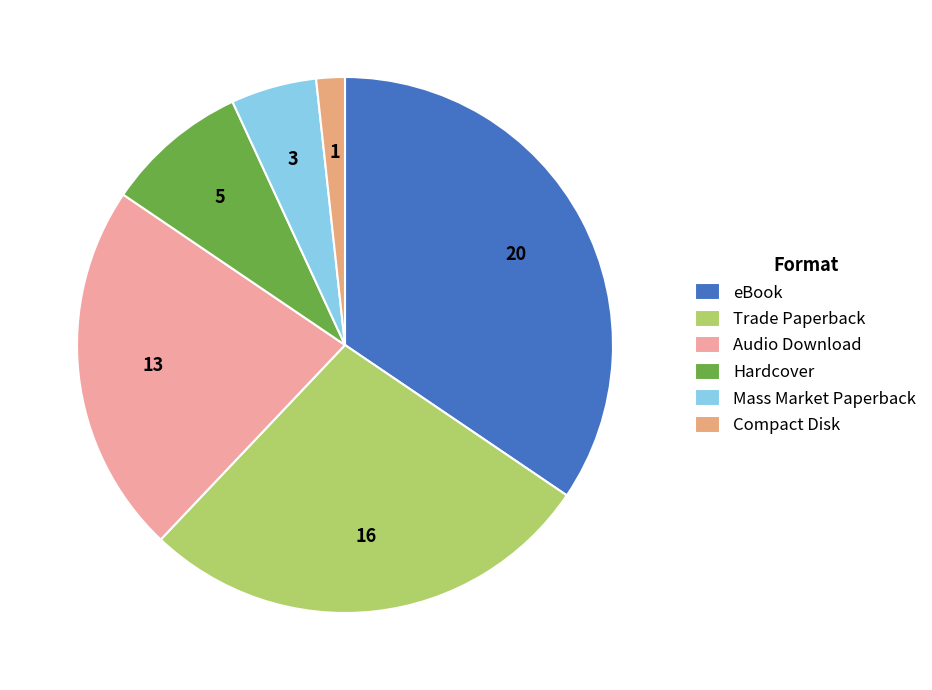

Is the sum of Trade Paperback and Hardcover greater than half?

No